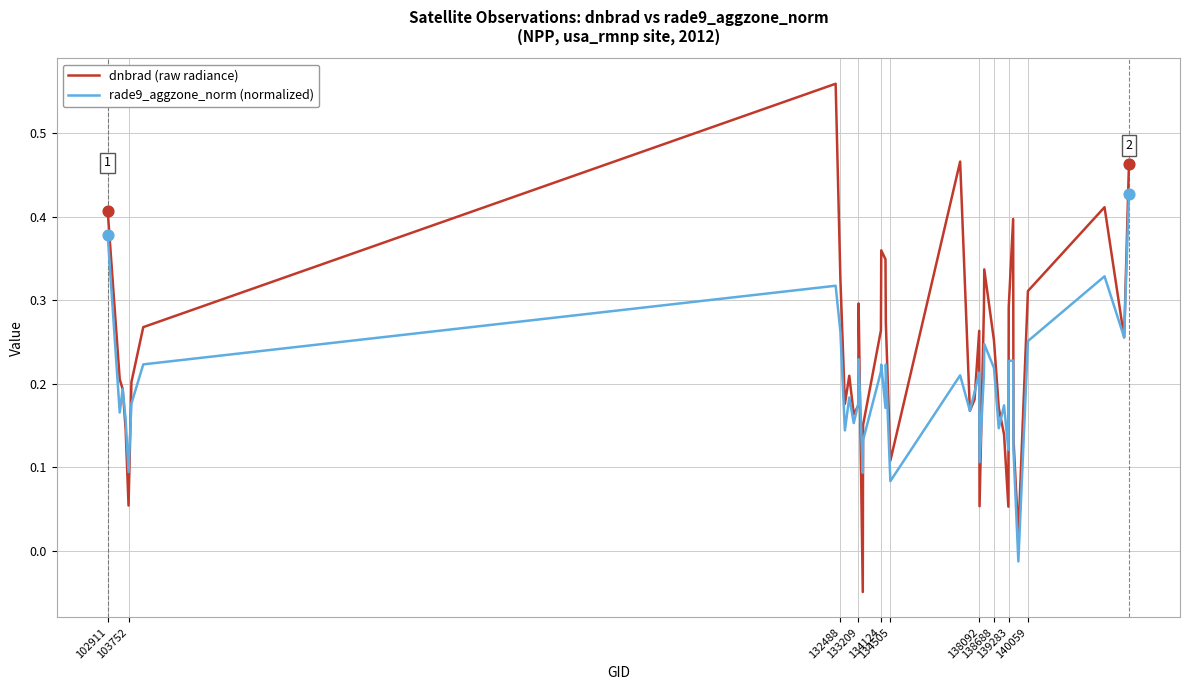

Which series has the largest total across all categories?

dnbrad (raw radiance)